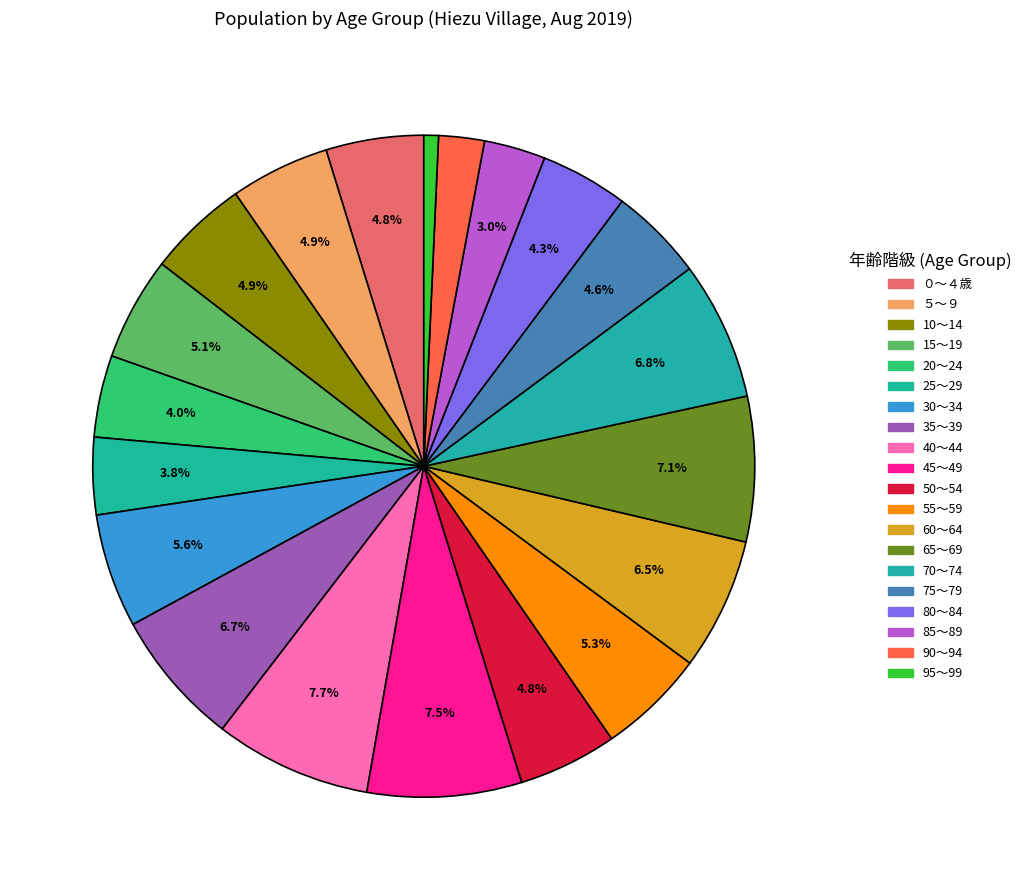

To the nearest percent, what is the combined percentage of 15～19 and 55～59?

10%